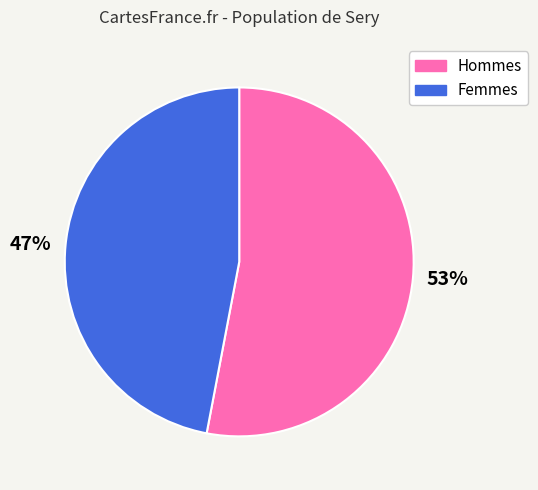

Which category has the smallest portion of the pie?

47%